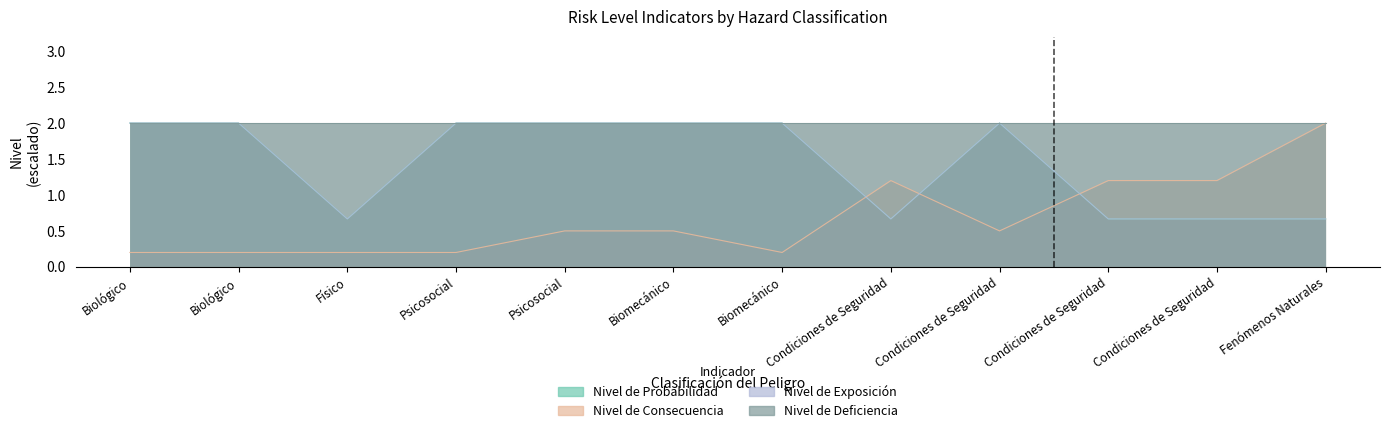

The value of Nivel de Exposición at Psicosocial is 3.1. True or false?

False